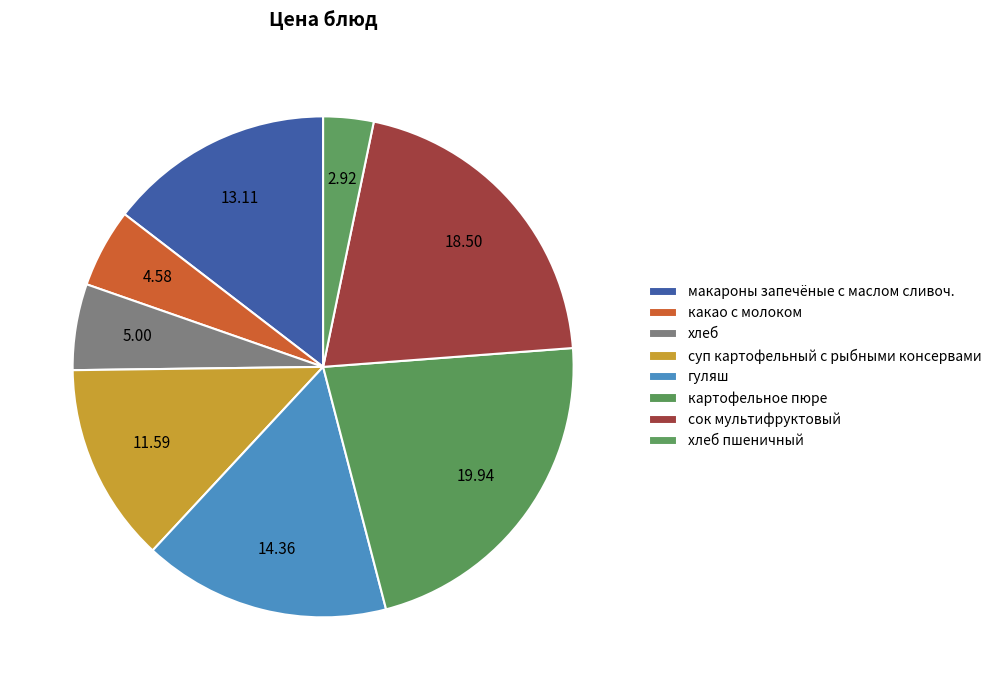

Count the number of slices in the pie.

8